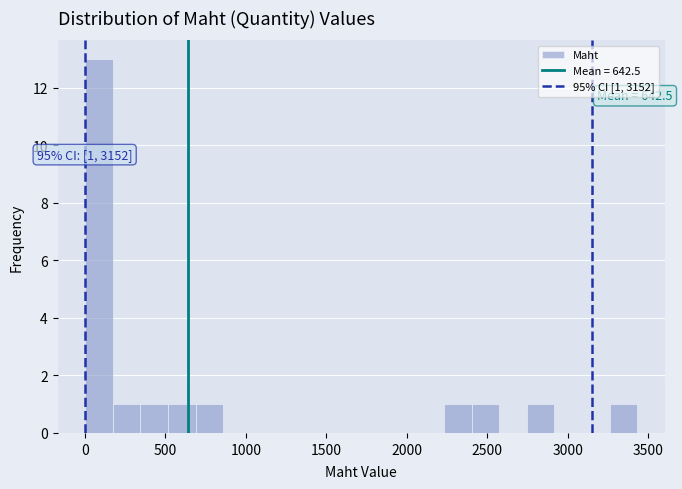

Around what value on the x-axis is the tallest bar? Give the approximate position of its centre, as read against the axis.

100